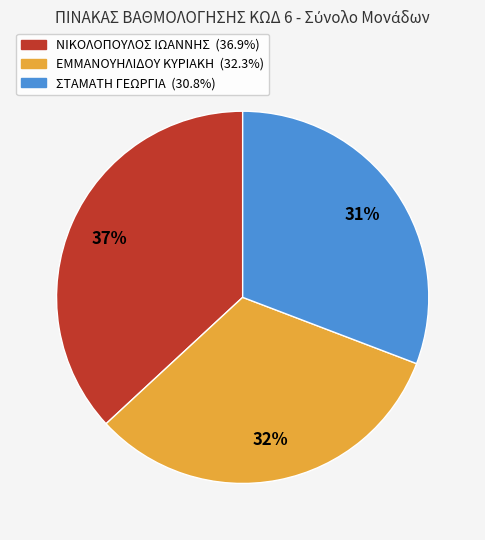

To the nearest percent, what percentage of the pie is ΣΤΑΜΑΤΗ ΓΕΩΡΓΙΑ?

31%